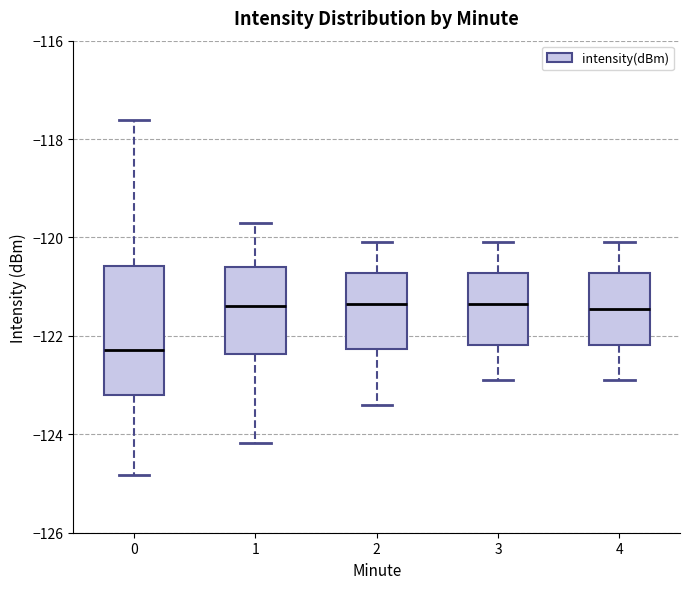

Reading left to right, read every box against the y-axis: the position of its median line, the range the box covers, and the ends of its whiskers. The values are not printed on the chart, so give them approximately, as read against the axis.

0: median -122.2, box -123.2 to -120.6, whiskers -124.8 to -117.6
1: median -121.4, box -122.4 to -120.6, whiskers -124.2 to -119.8
2: median -121.4, box -122.2 to -120.8, whiskers -123.4 to -120.0
3: median -121.4, box -122.2 to -120.8, whiskers -122.8 to -120.0
4: median -121.4, box -122.2 to -120.8, whiskers -122.8 to -120.0